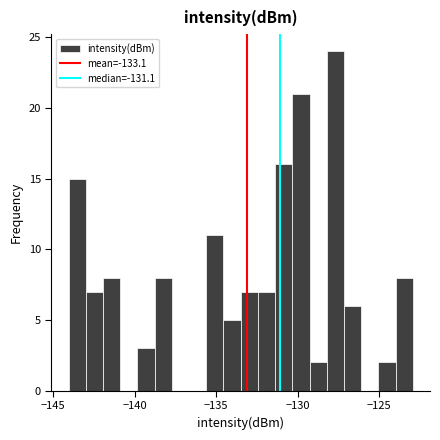

Around what value on the x-axis is the tallest bar? Give the approximate position of its centre, as read against the axis.

-127.5